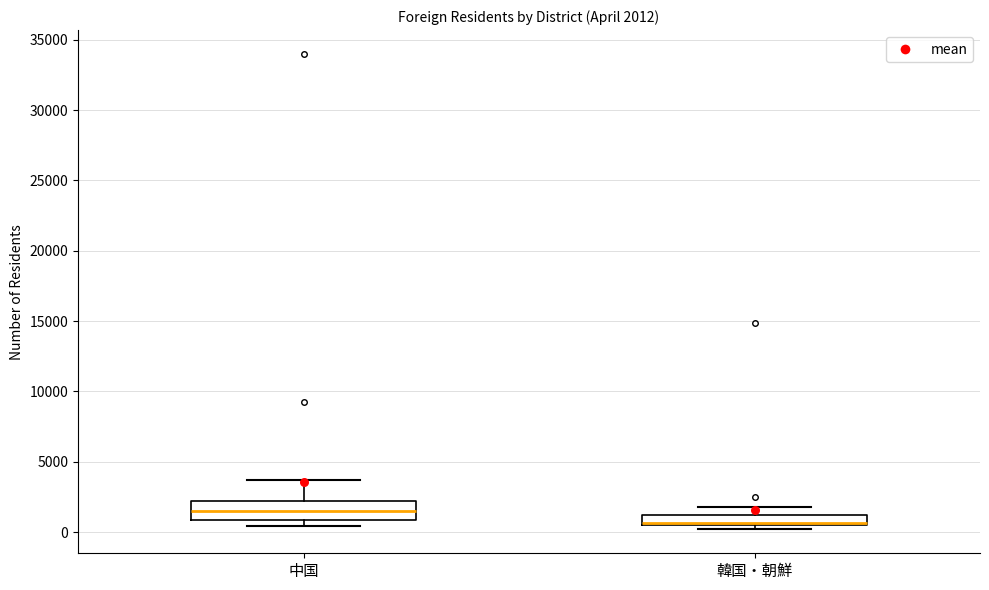

Which box is the tallest, from its lower edge to its upper edge?

中国